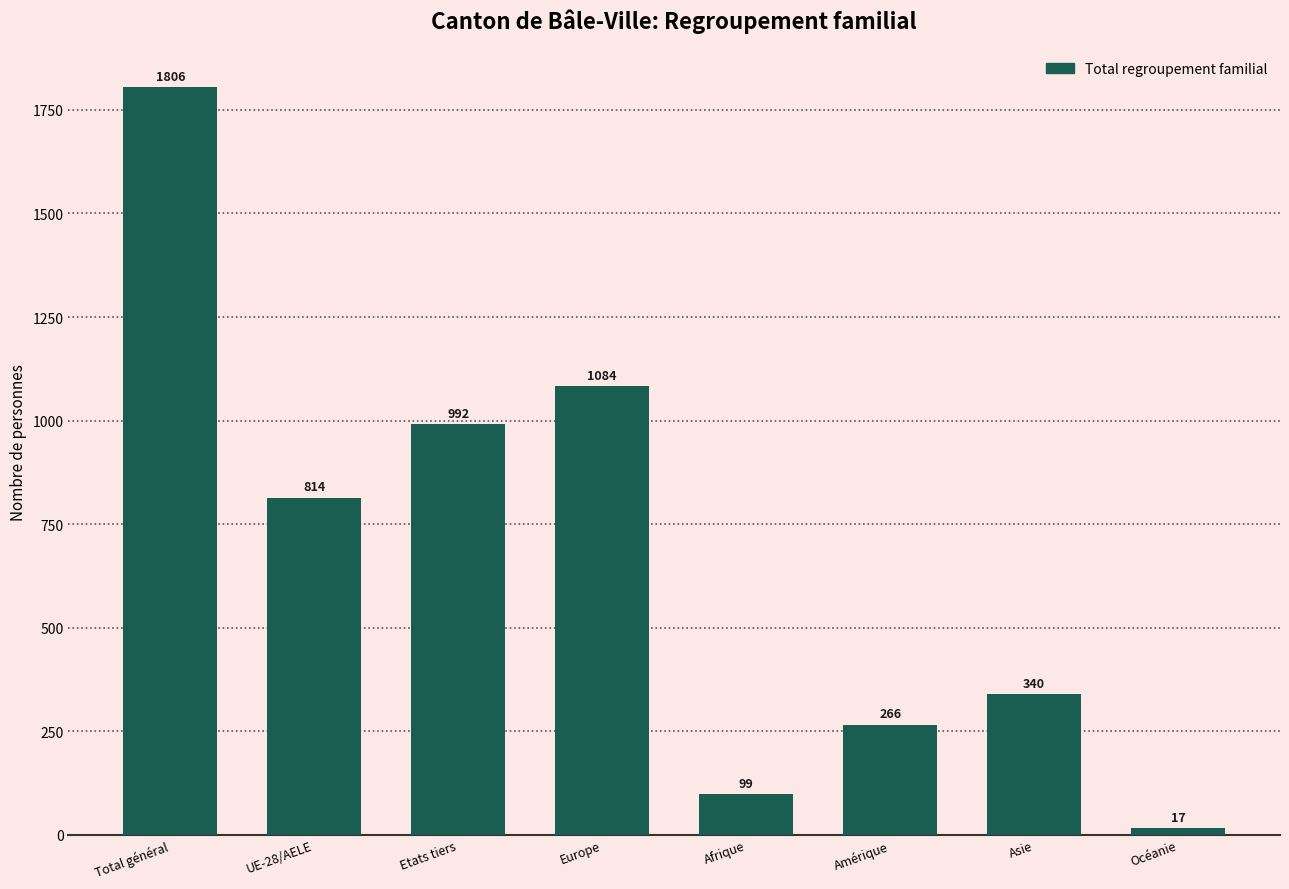

List the labels in order of value, largest first.

Total général, Europe, Etats tiers, UE-28/AELE, Asie, Amérique, Afrique, Océanie